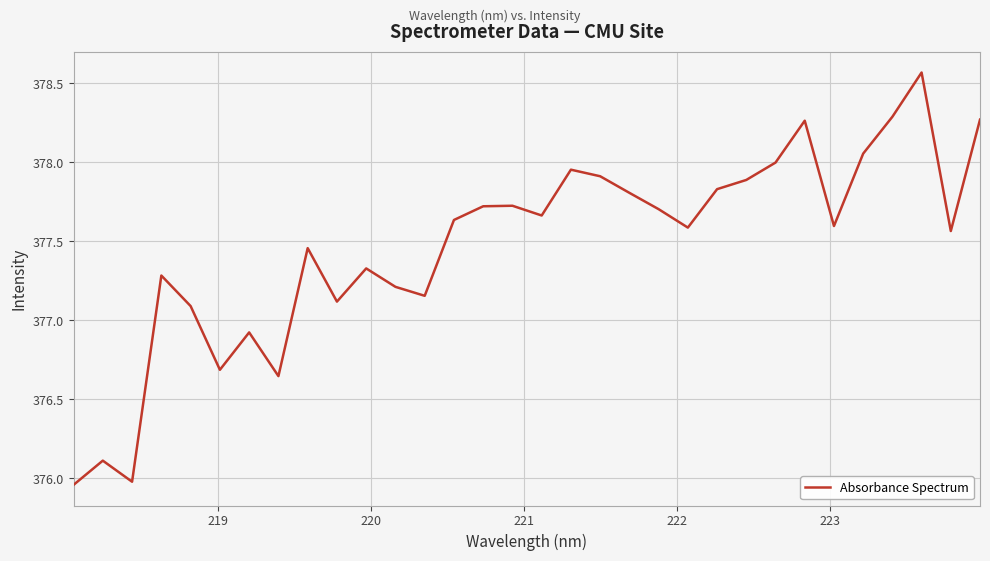

What is the difference between the maximum and minimum values?

2.6